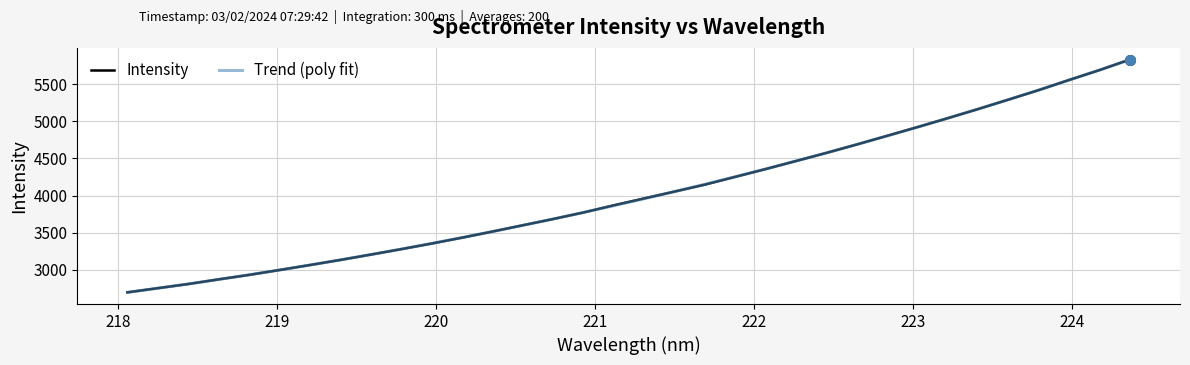

What is the maximum value shown in the chart?

5834.1